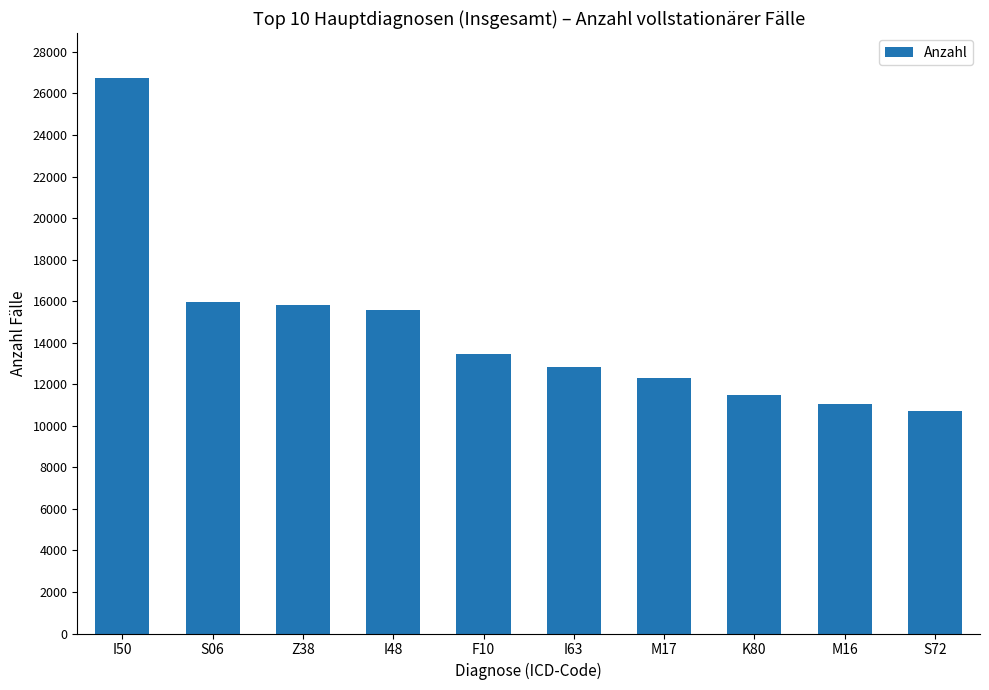

What is the ratio of the value at K80 to the value at I63?

0.9